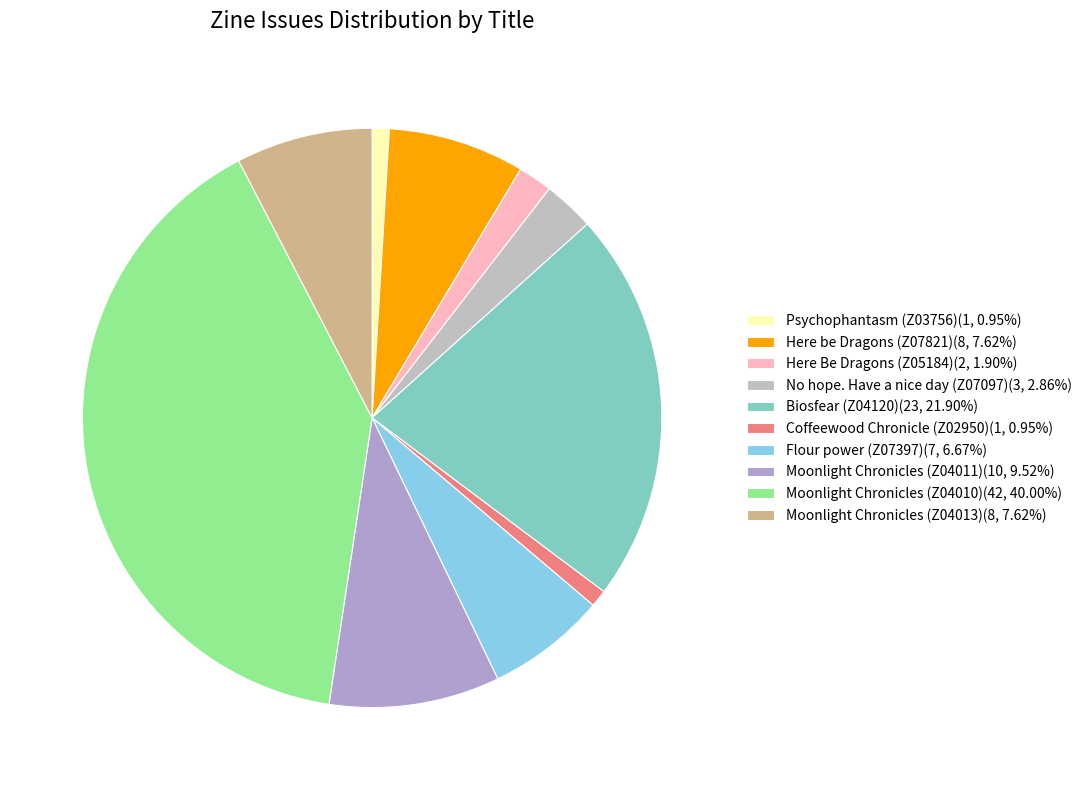

Does any single category account for the majority?

No